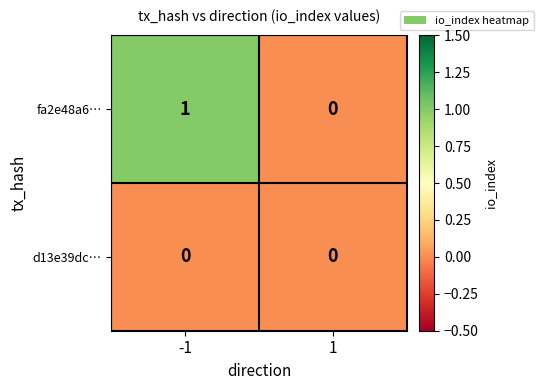

The fa2e48a6… series shows 0 at 1. True or false?

True